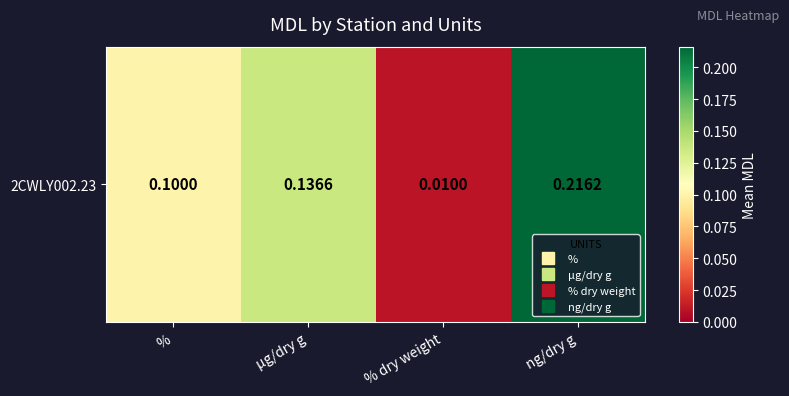

True or false: the data shows 0.1 at µg/dry g.

True